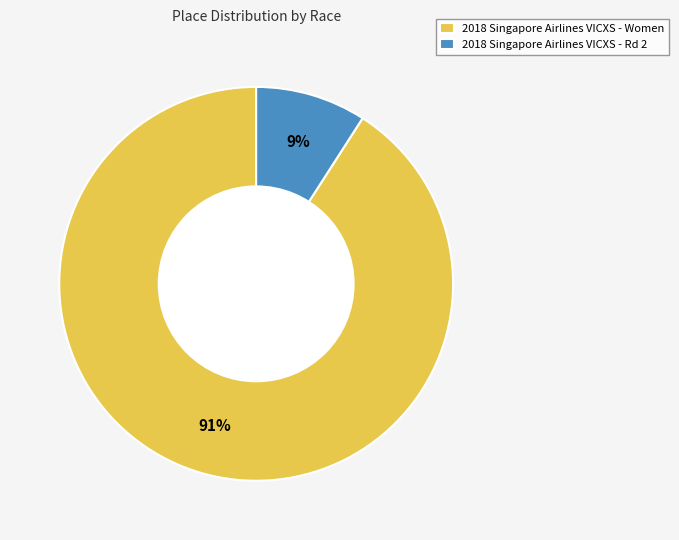

To the nearest percent, what portion does 2018 Singapore Airlines VICXS - Women represent?

91%